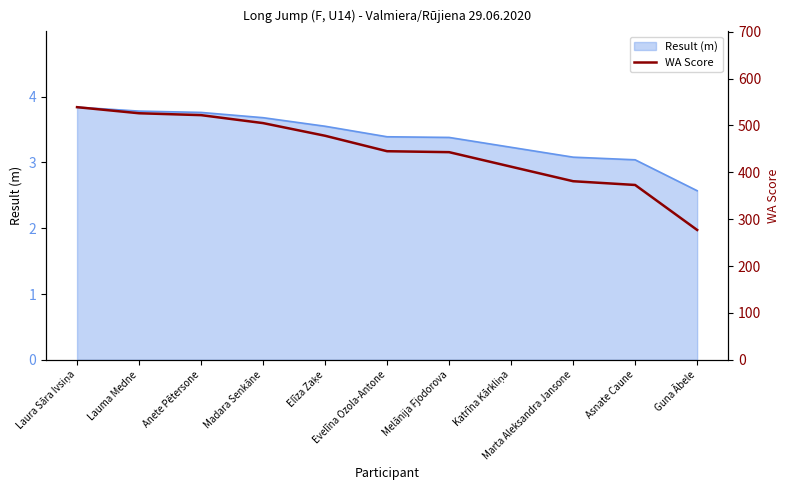

True or false: the data has more than 2 interior local peaks.

False